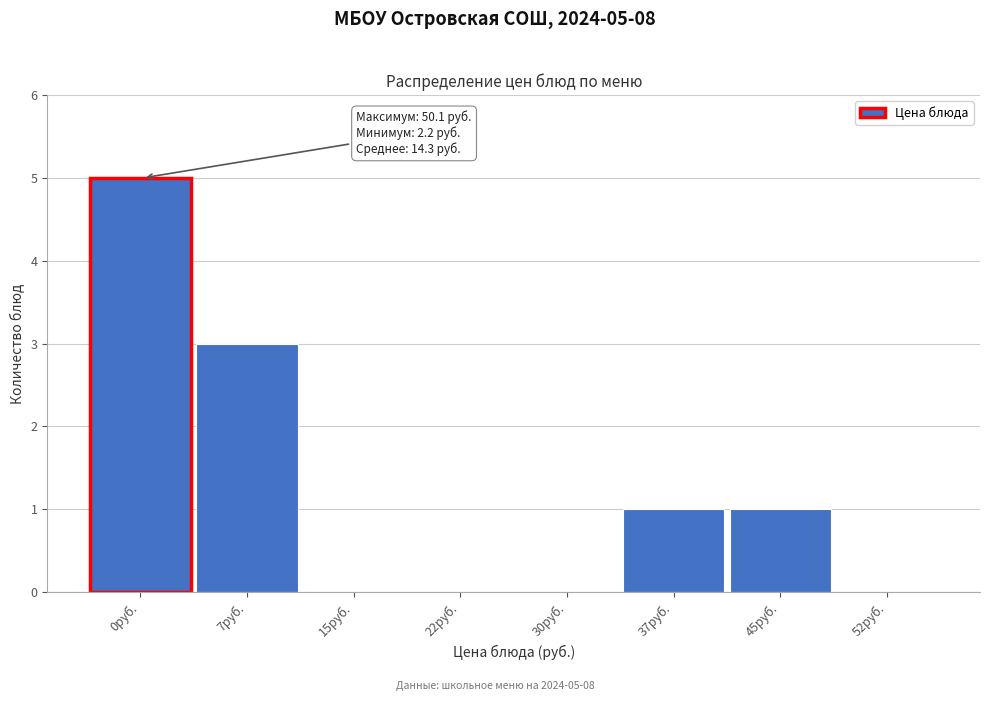

Reading left to right, what are all the values shown in this chart?

0руб.=5	7руб.=3	15руб.=0	22руб.=0	30руб.=0	37руб.=1	45руб.=1	52руб.=0